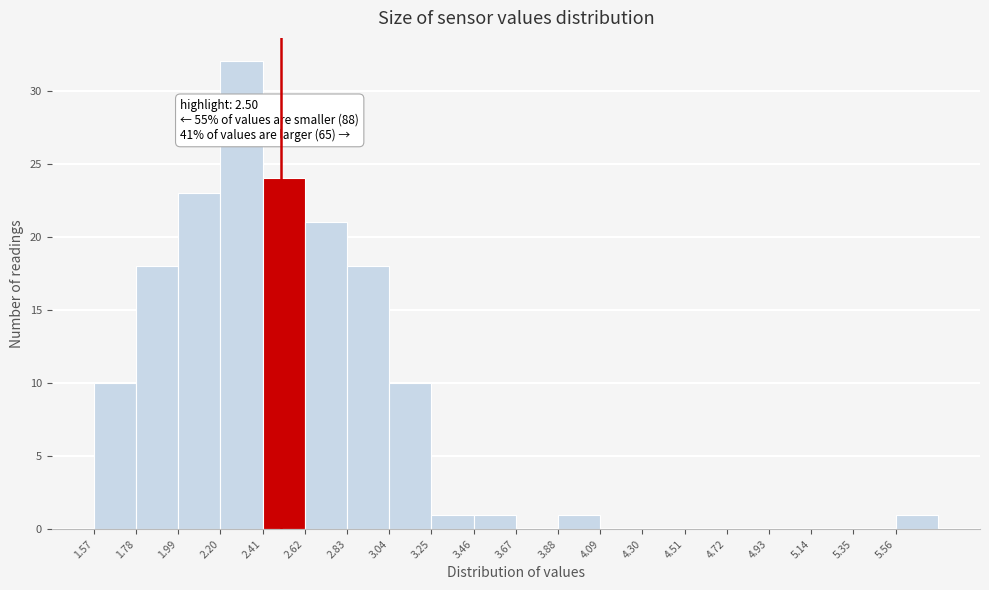

Which range on the x-axis has the tallest bar?

2.20 to 2.41